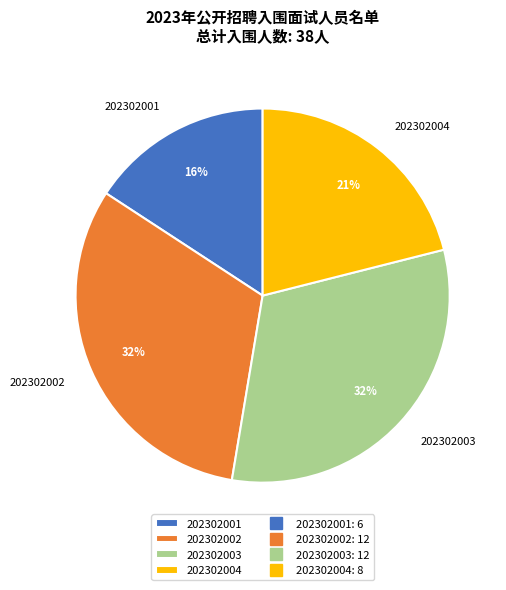

Combined, do 202302004 and 202302003 account for over 50%?

Yes